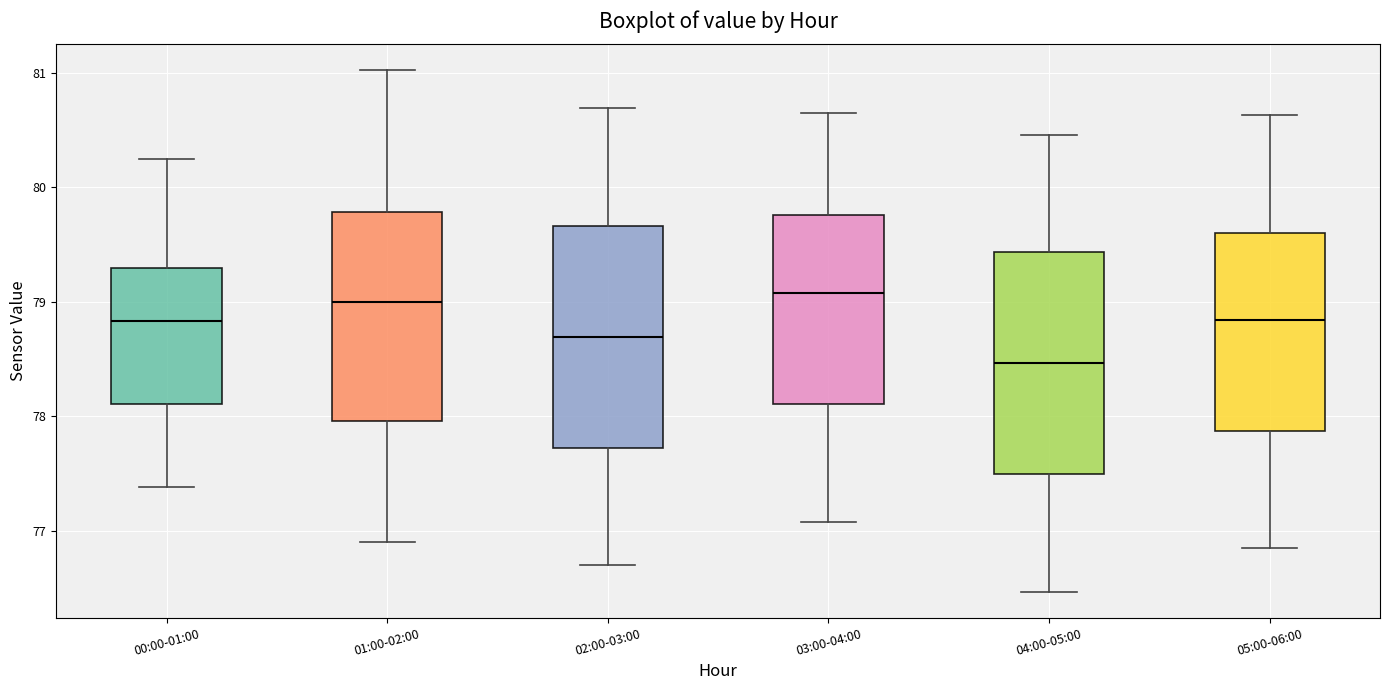

Reading left to right, transcribe this box plot: for each box, give where its median line is, the range the box spans, and where its two whiskers end, as read against the y-axis. The values are not printed on the chart, so give them approximately, as read against the axis.

00:00-01:00: median 78.8, box 78.1 to 79.3, whiskers 77.4 to 80.3
01:00-02:00: median 79.0, box 78.0 to 79.8, whiskers 76.9 to 81.0
02:00-03:00: median 78.7, box 77.7 to 79.7, whiskers 76.7 to 80.7
03:00-04:00: median 79.1, box 78.1 to 79.8, whiskers 77.1 to 80.7
04:00-05:00: median 78.5, box 77.5 to 79.4, whiskers 76.5 to 80.5
05:00-06:00: median 78.8, box 77.9 to 79.6, whiskers 76.9 to 80.6